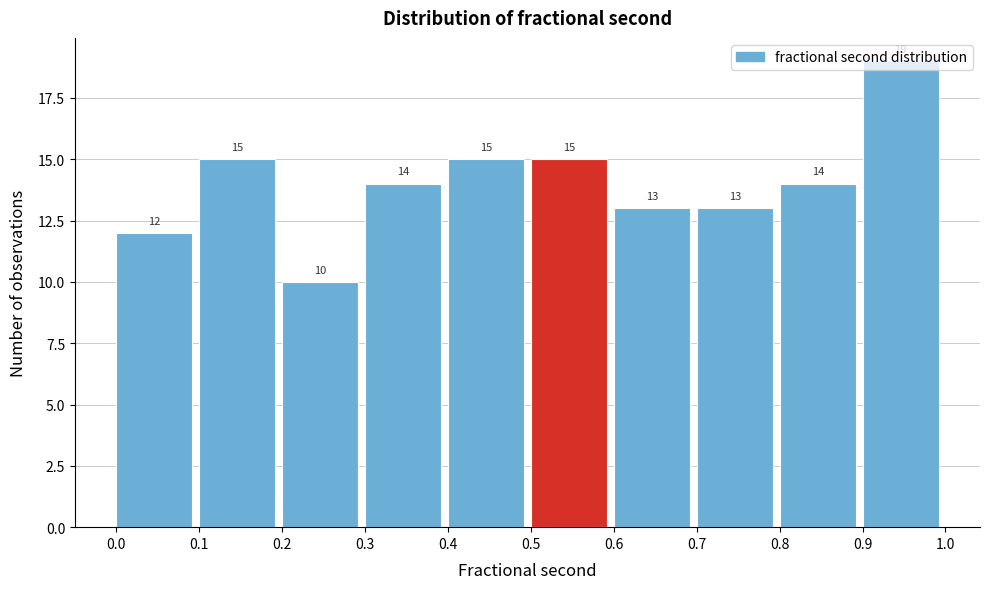

Reading left to right, list every bar in this chart as the range it spans on the x-axis followed by its height.

0.0 to 0.1: 12
0.1 to 0.2: 15
0.2 to 0.3: 10
0.3 to 0.4: 14
0.4 to 0.5: 15
0.5 to 0.6: 15
0.6 to 0.7: 13
0.7 to 0.8: 13
0.8 to 0.9: 14
0.9 to 1.0: 19